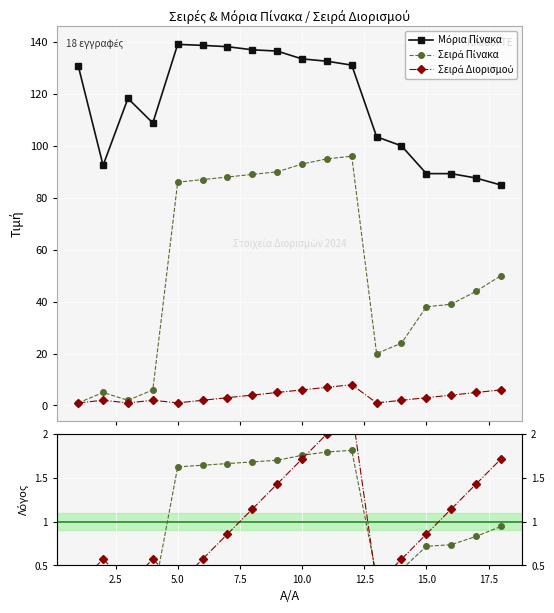

Which series has the largest total across all categories?

Μόρια Πίνακα